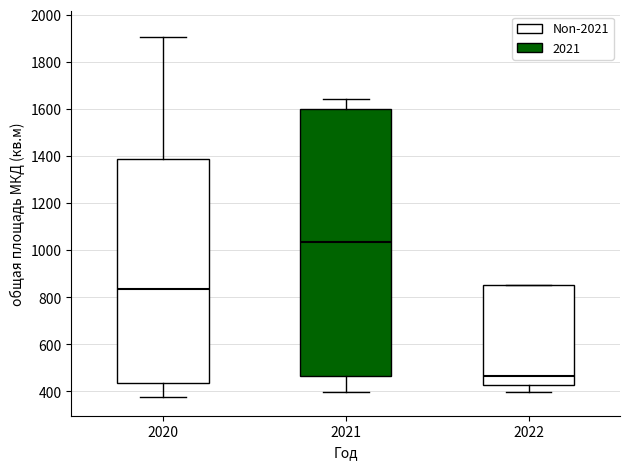

Where does the lower whisker of the box at x = 2022 end on the y-axis? The values are not printed on the chart, so give them approximately, as read against the axis.

400